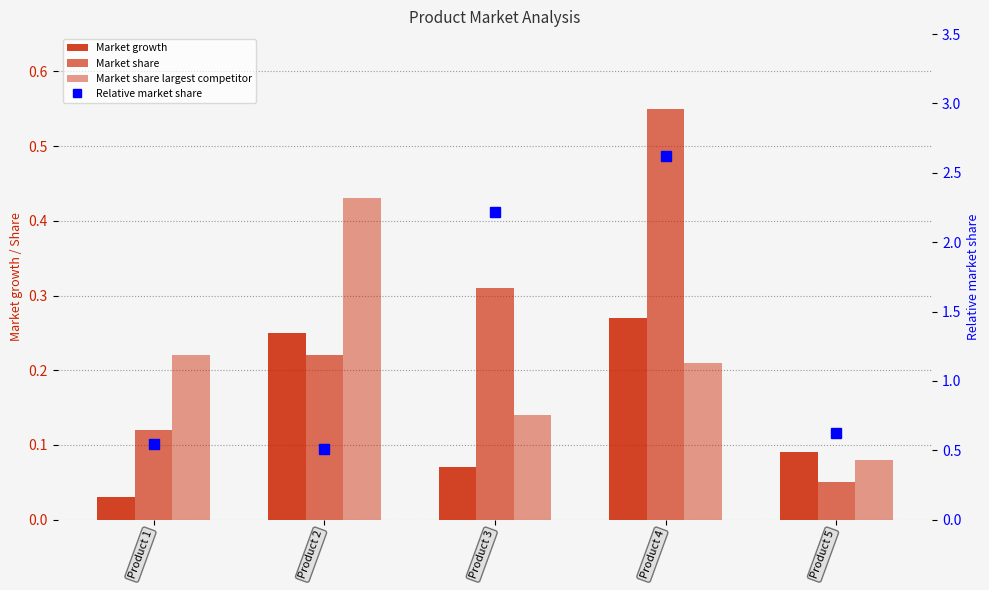

Is the value of Market share at Product 5 greater than the value of Market share largest competitor at Product 3?

No